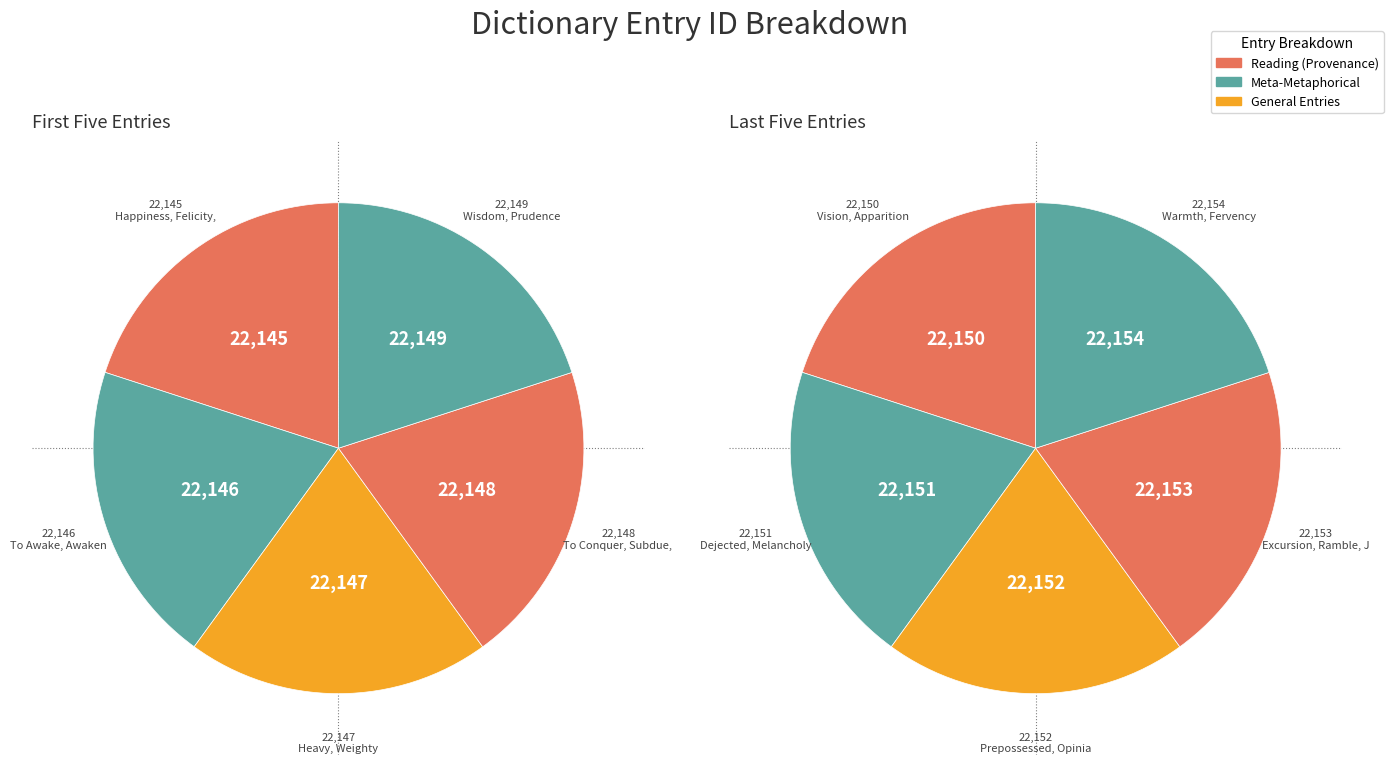

Does Warmth, Fervency represent more than half of the total?

No